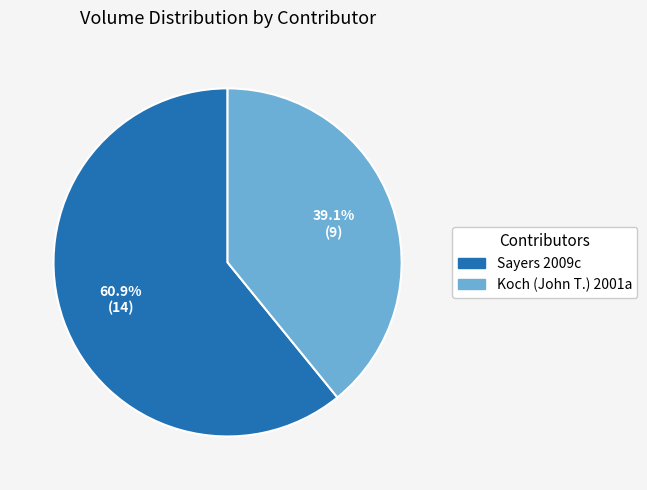

What percentage is NOT represented by Sayers 2009c?

39.1%